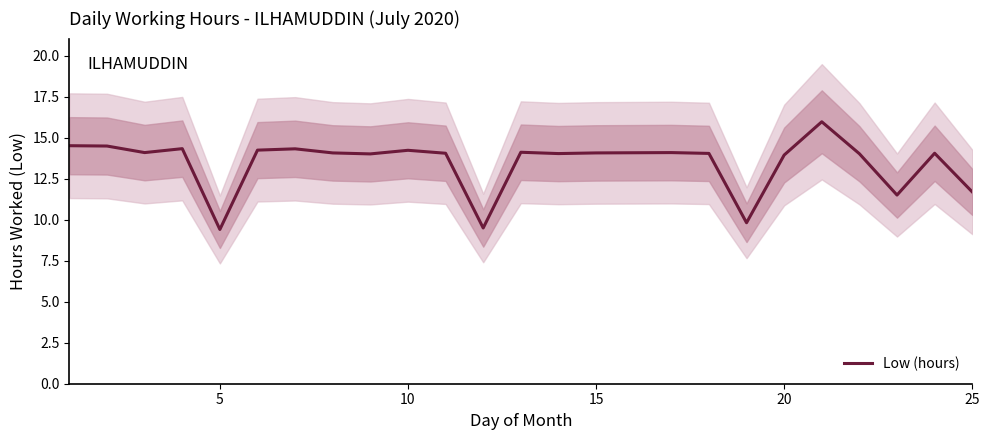

Reading right to left, what are all the values shown in this chart?

11.7	14.1	11.5	14.0	16.0	13.9	9.8	14.1	14.1	14.1	14.0	14.1	9.5	14.1	14.2	14.0	14.1	14.3	14.2	9.4	14.3	14.1	14.5	14.5